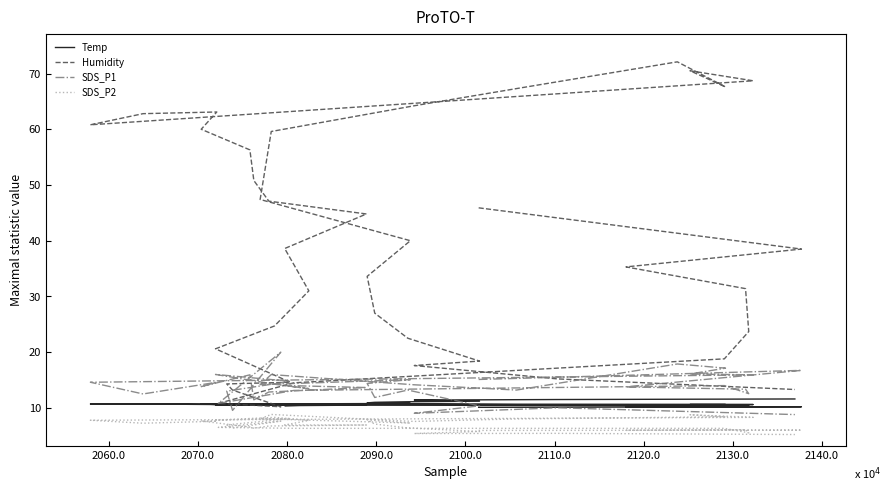

Reading right to left, transcribe all the data shown in this chart.

Temp: 11.6	11.5	11.4	11.2	11.1	11.0	10.9	10.8	10.7	10.6	10.7	10.6	10.6	10.6	10.6	10.6	10.7	10.7	10.6	10.7	10.7	10.7	10.7	10.5	10.4	10.5	10.5	10.5	10.6	10.5	10.5	10.5	10.5	10.5	10.4	10.4	10.2	10.2	10.2	10.1
Humidity: 13.3	15.2	17.6	18.4	22.5	27.0	33.6	40.0	47.4	59.6	64.2	67.3	72.1	67.6	70.5	68.7	60.8	62.8	63.1	60.0	56.3	50.8	47.1	44.8	38.6	31.0	24.7	20.6	14.6	14.3	13.2	10.2	10.8	14.5	18.8	23.7	31.4	35.3	38.5	45.9
SDS_P1: 8.8	10.0	9.0	10.4	13.2	11.9	14.4	15.1	14.2	16.0	14.2	13.2	17.9	17.1	16.1	15.9	14.6	12.5	14.6	13.8	15.9	11.4	12.8	13.7	14.0	13.4	14.2	16.0	14.8	13.0	9.6	20.0	10.8	13.1	14.0	12.6	13.3	13.8	16.7	15.1
SDS_P2: 5.2	5.4	5.4	5.8	6.4	7.1	7.8	7.3	8.1	8.8	7.6	8.0	8.3	8.4	8.8	8.3	7.8	7.2	7.6	7.7	6.5	6.3	6.8	6.9	6.9	7.8	8.3	7.8	8.1	7.0	6.4	7.6	6.5	6.3	6.3	5.5	6.1	6.0	6.0	6.0